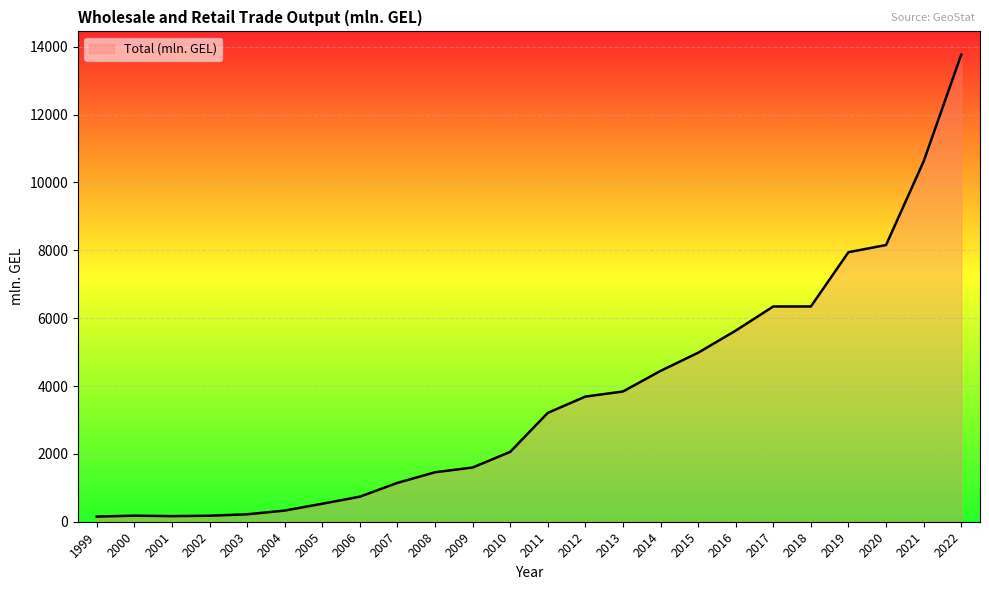

What is the difference between the second highest and second lowest values?

10456.0